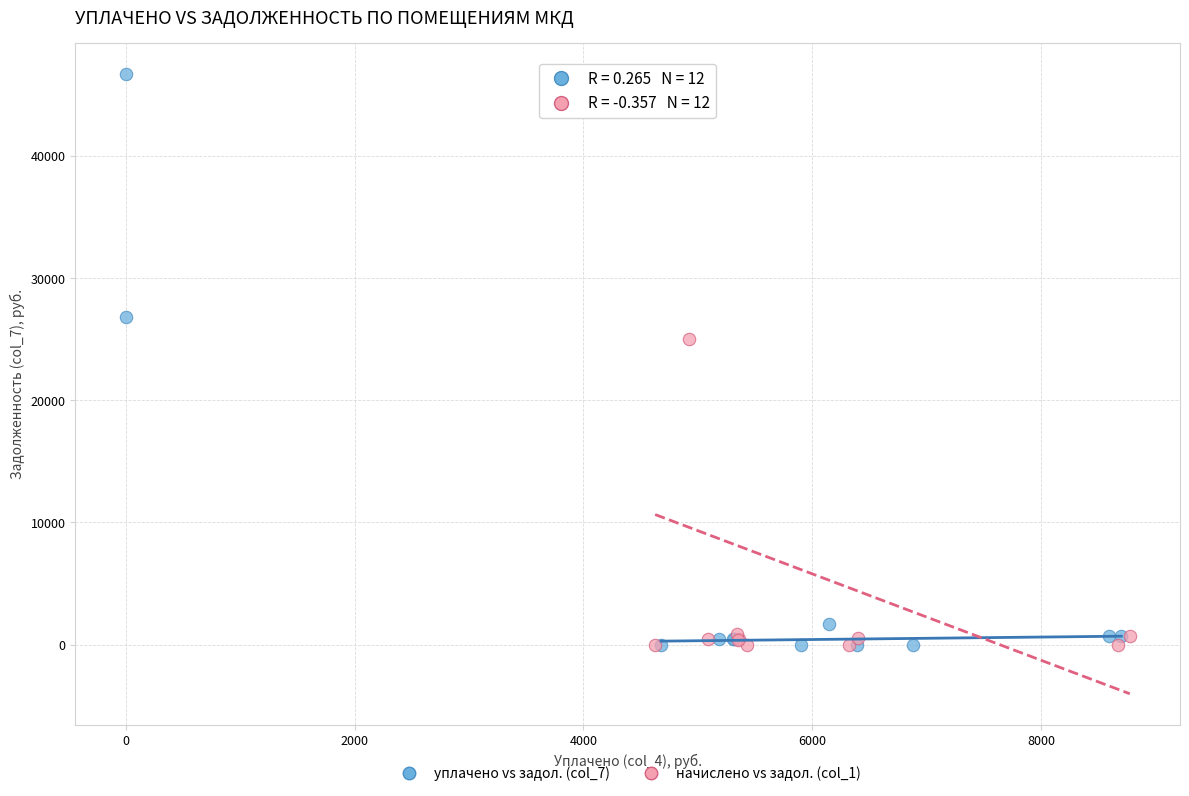

What are all the series names shown in the legend?

уплачено vs задол. (col_7), начислено vs задол. (col_1)